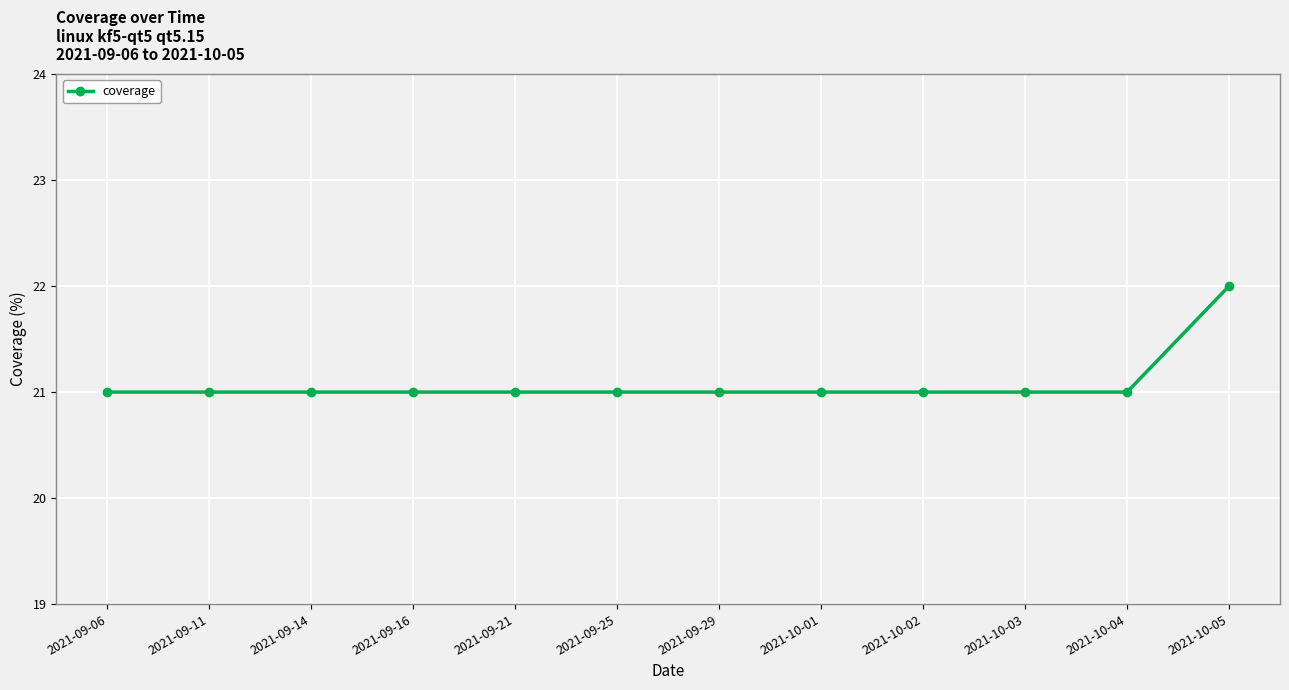

What is the average value?

21